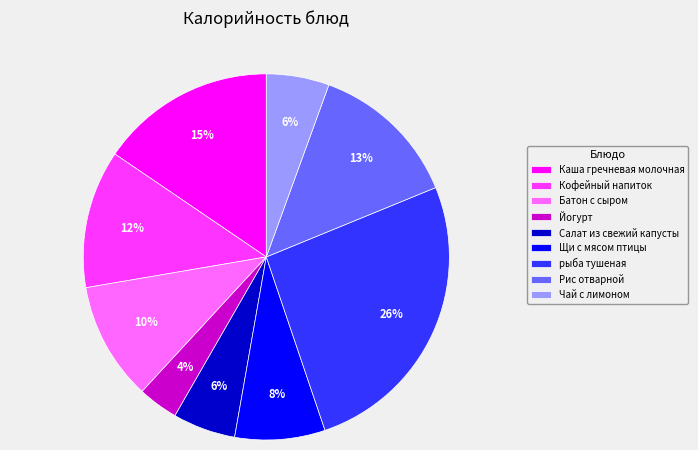

To the nearest percent, what is the average slice percentage?

11%